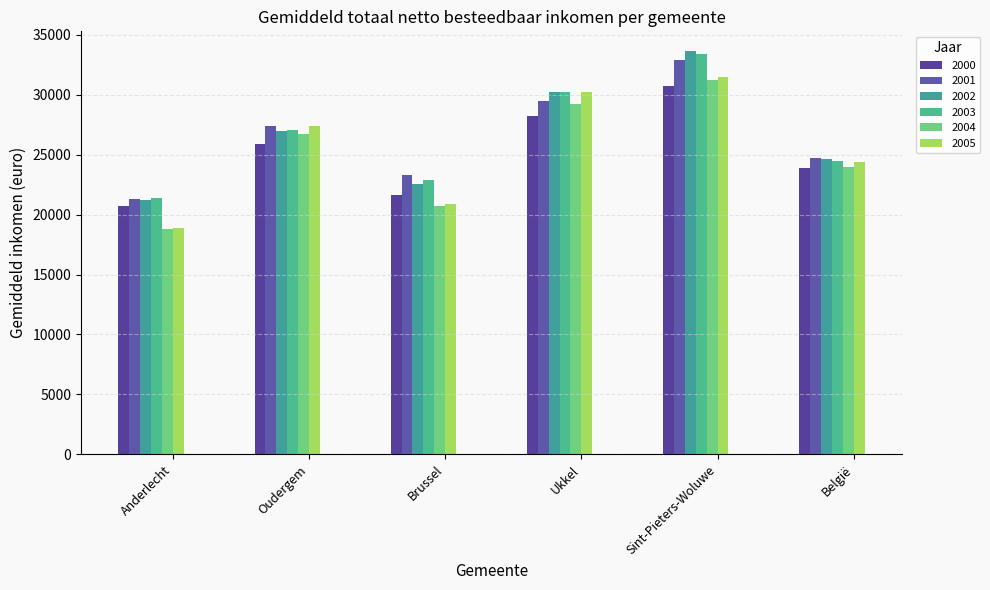

How many data points does each series have?

6